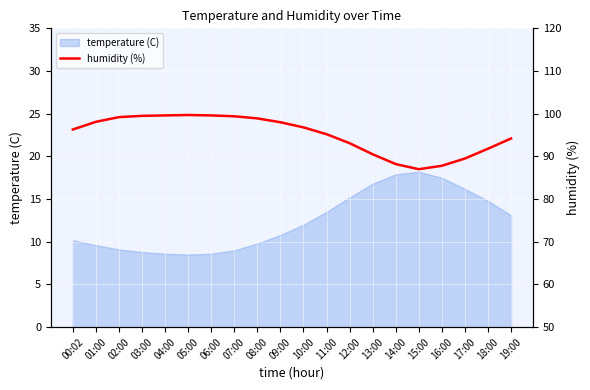

How many values are below 96?

9